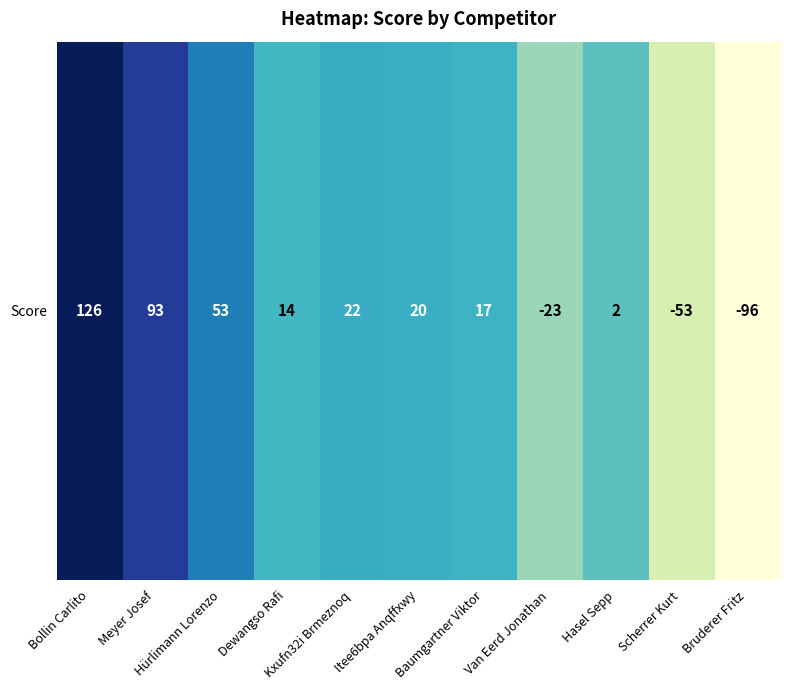

How many values are between -23 and 53?

7